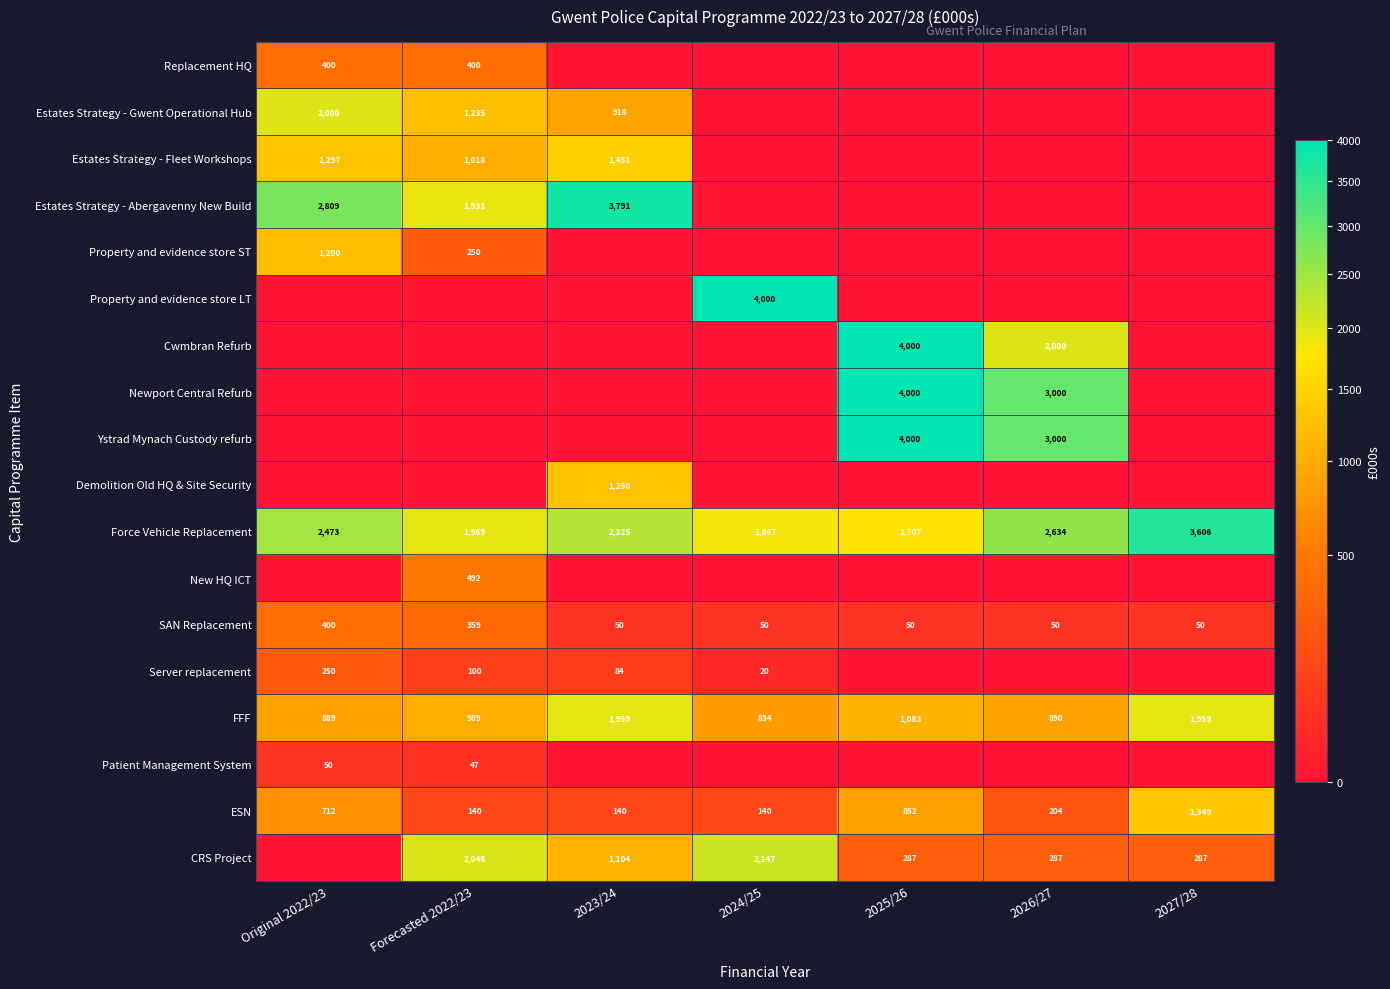

Is the value of ESN at 2025/26 greater than the value of Estates Strategy - Abergavenny New Build at Original 2022/23?

No